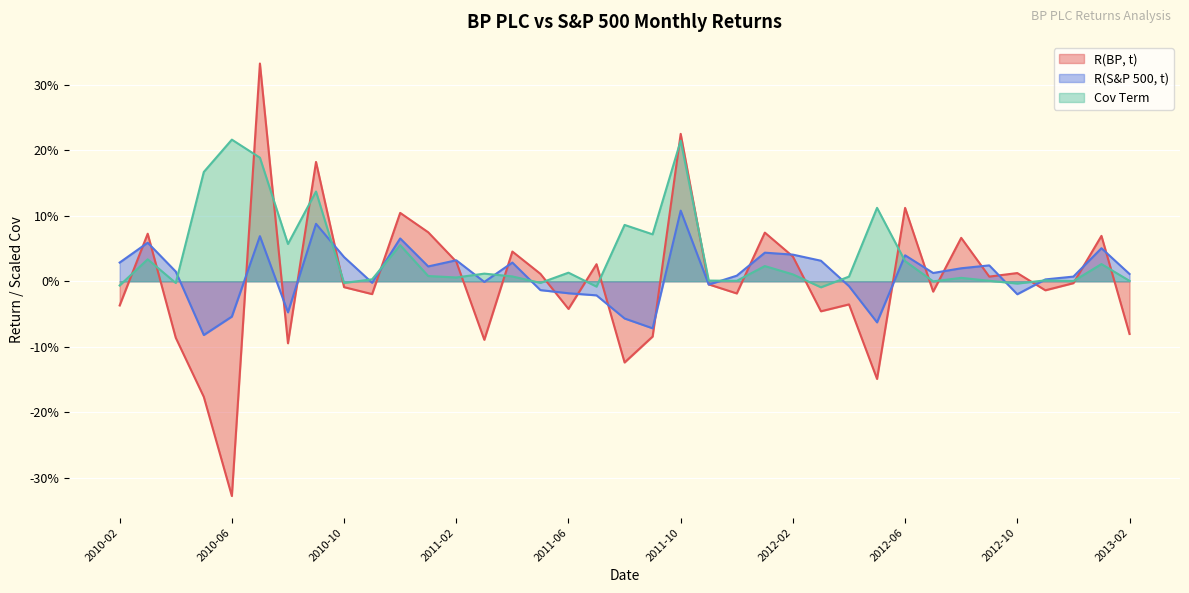

How many values in the R(BP, t) series exceed 0?

17